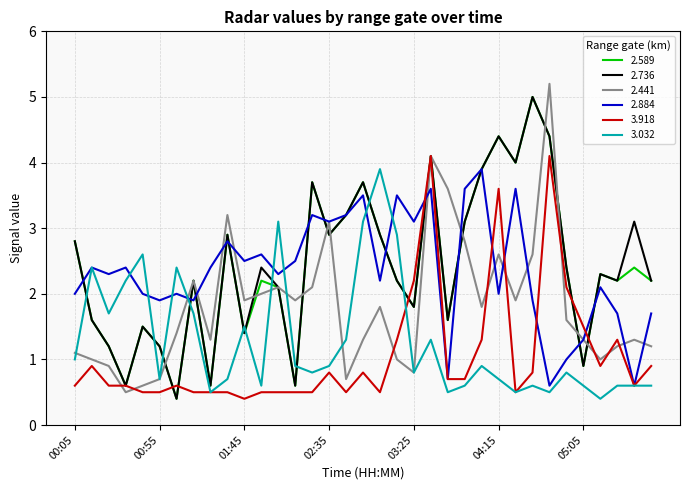

What is the lowest value of the 2.589 series?

0.4